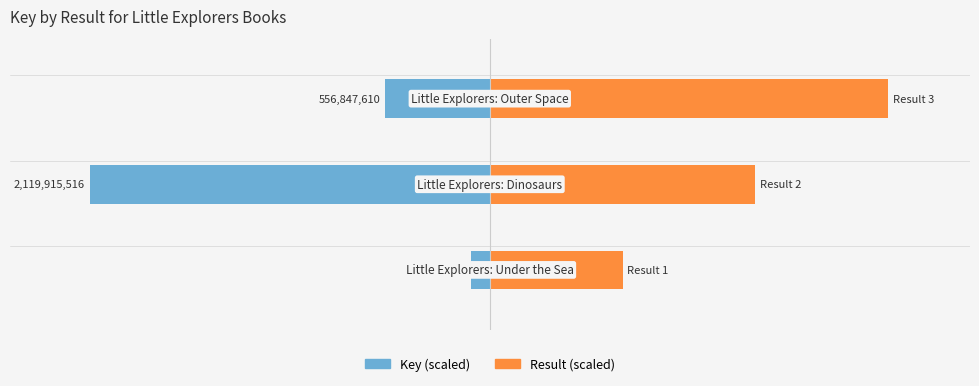

True or false: Key (scaled) has a value of -25.0 at 1.

True